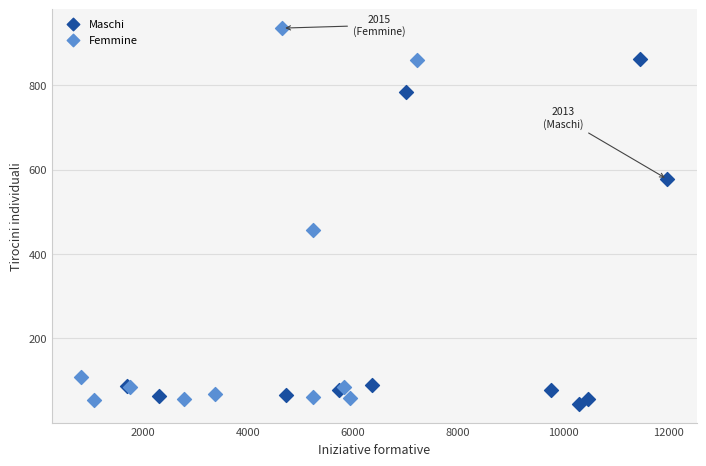

Which series reaches the maximum Y coordinate?

Femmine